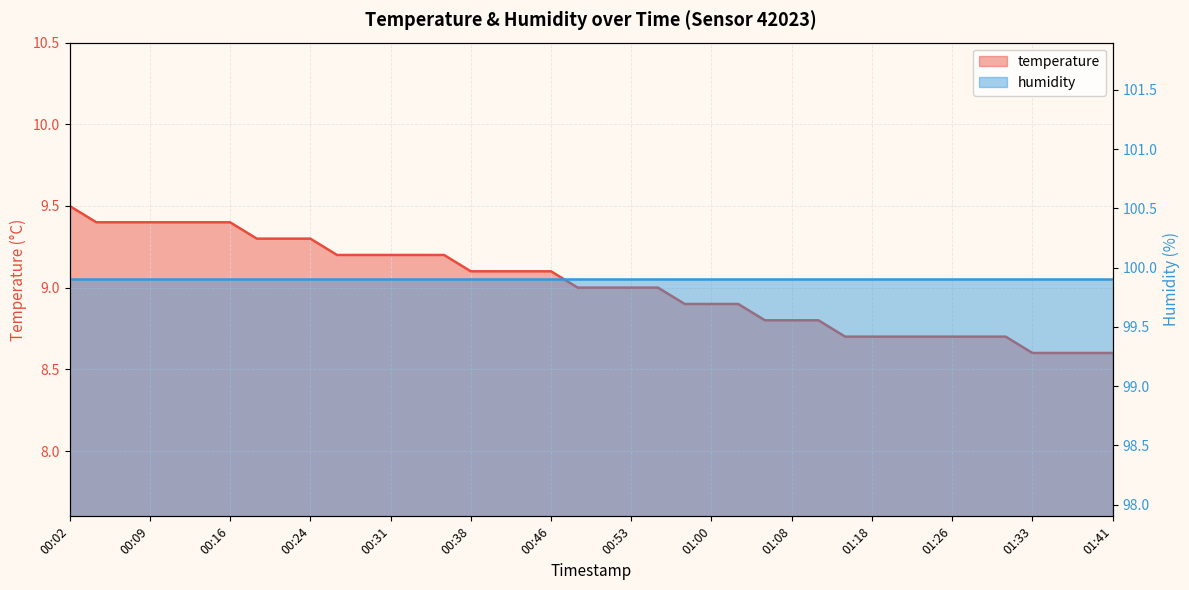

What is the difference between the maximum and minimum values?

0.9